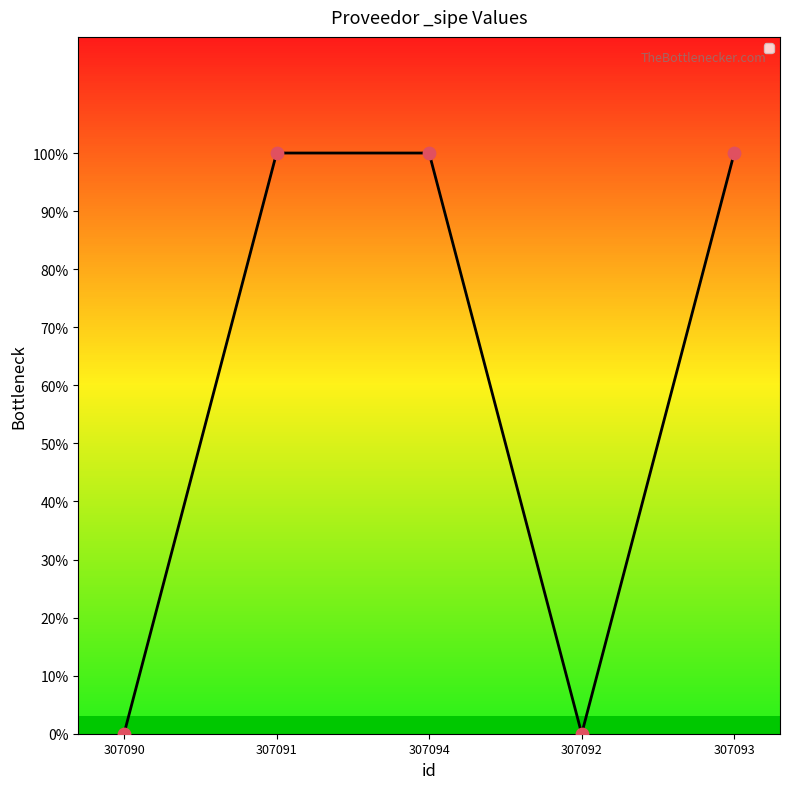

Which has a higher value, 307094 or 307091?

307094